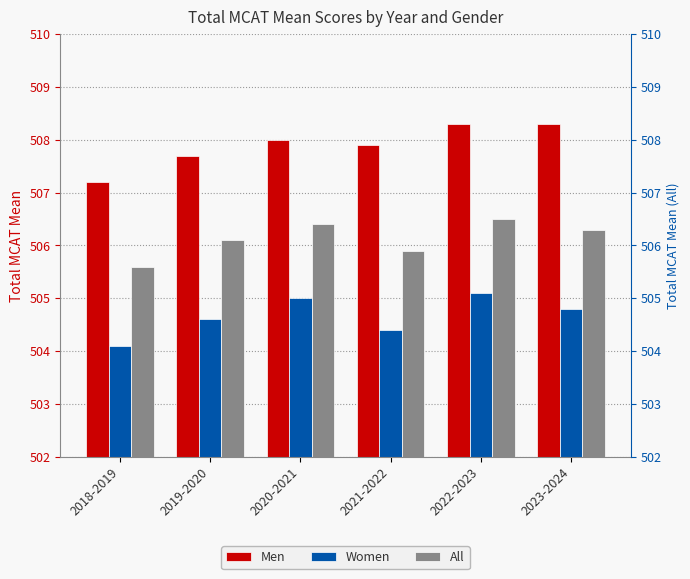

Rank the categories by Men value from lowest to highest.

2018-2019, 2019-2020, 2021-2022, 2020-2021, 2022-2023, 2023-2024